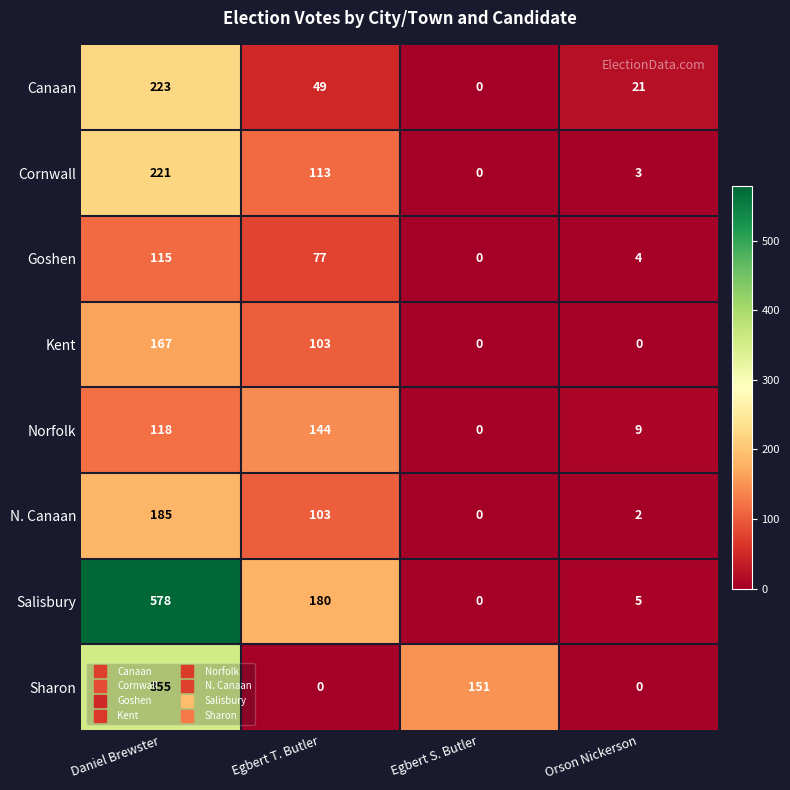

Between Daniel Brewster and Egbert S. Butler, which series saw the biggest shift?

Salisbury